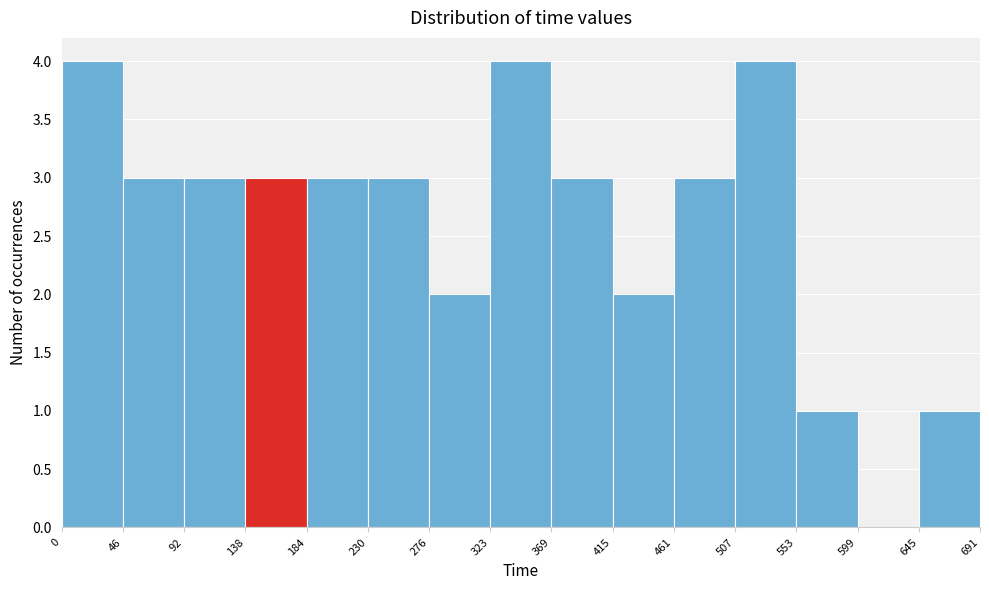

How tall is the bar that spans 92 to 138 on the x-axis? The values are not printed on the chart, so give them approximately, as read against the axis.

3